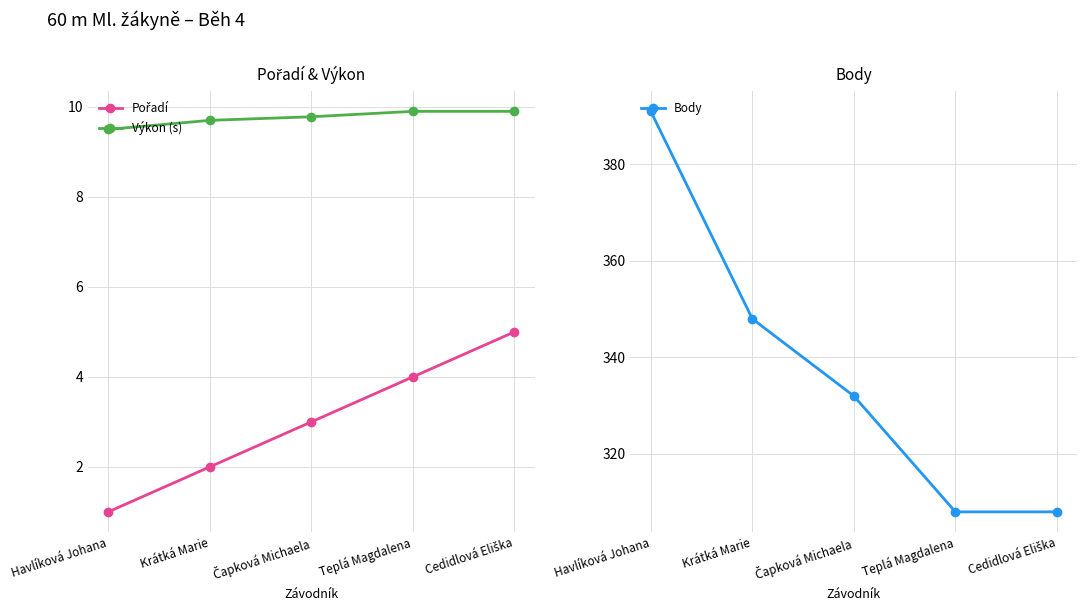

True or false: Výkon (s) has a value of 9.8 at Čapková Michaela.

True